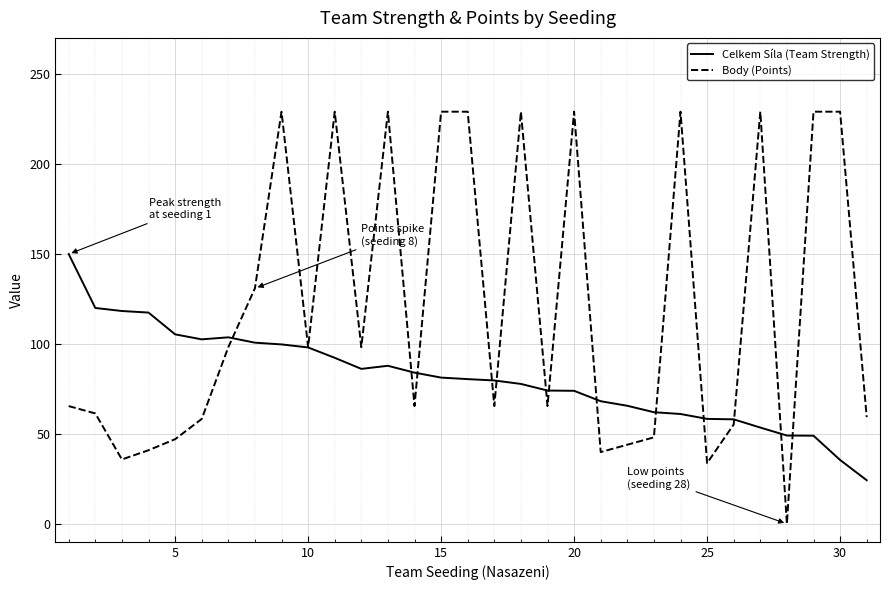

List the series in order of their overall mean, lowest first.

Celkem Síla (Team Strength), Body (Points)